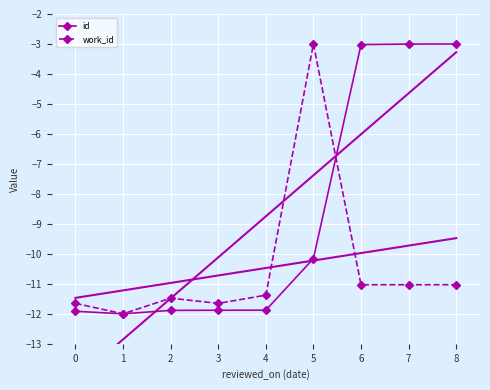

What is the minimum value for id?

-12.0